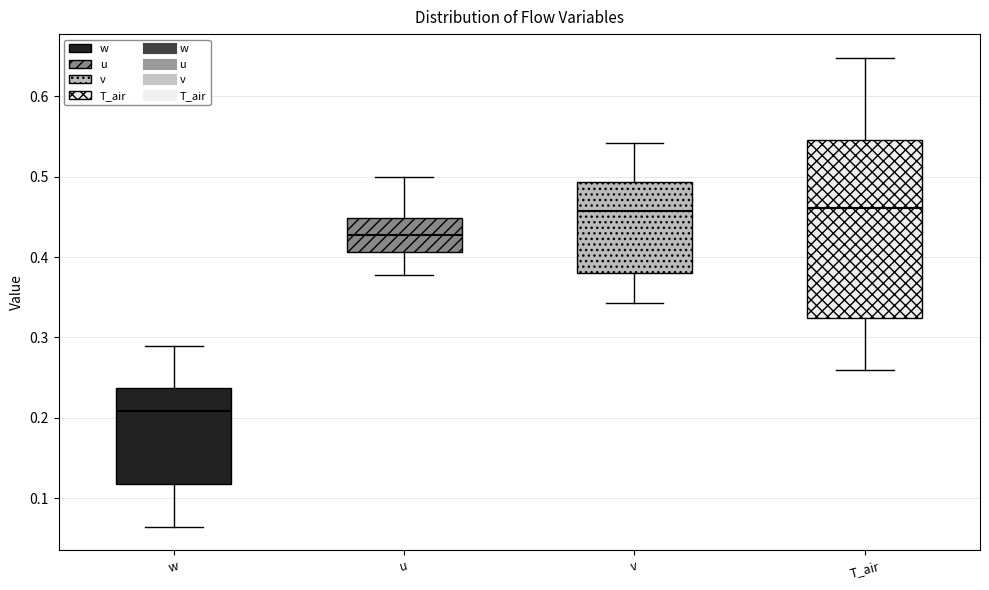

Comparing the boxes themselves (not the whiskers), which one is the tallest?

T_air